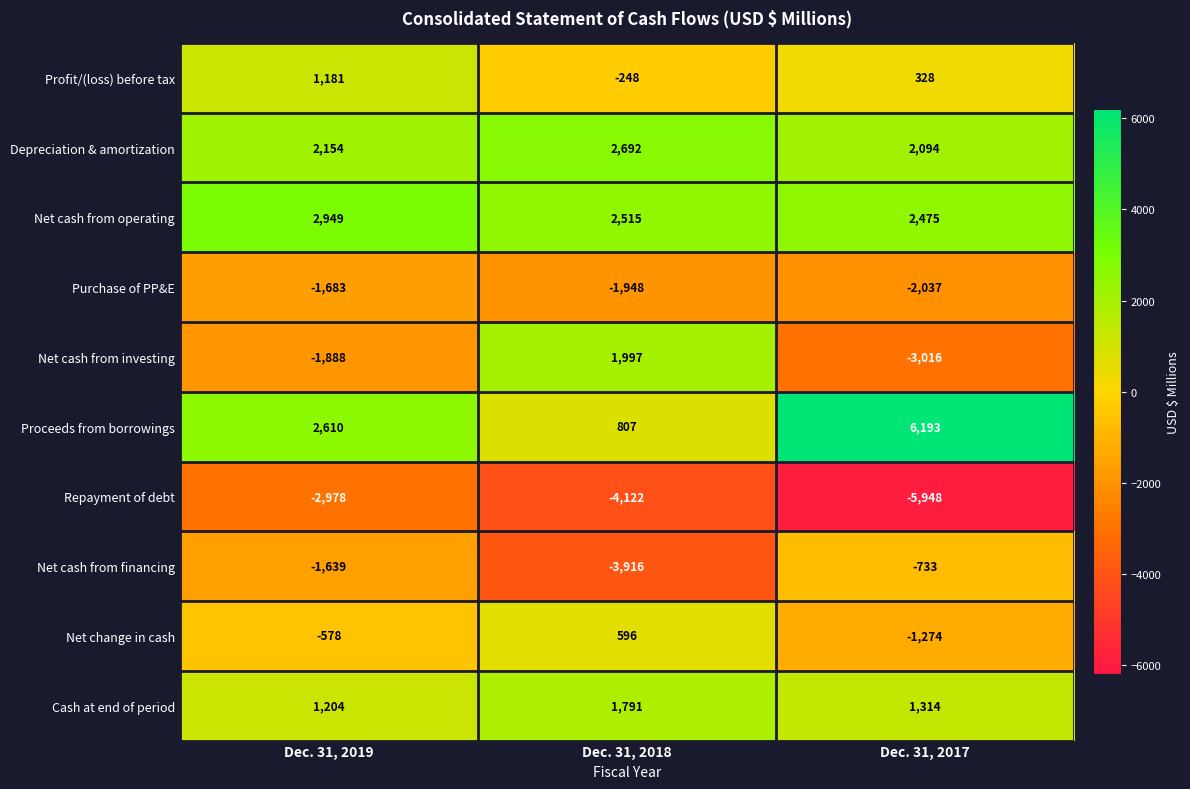

Which category has the highest value across all series?

Dec. 31, 2017